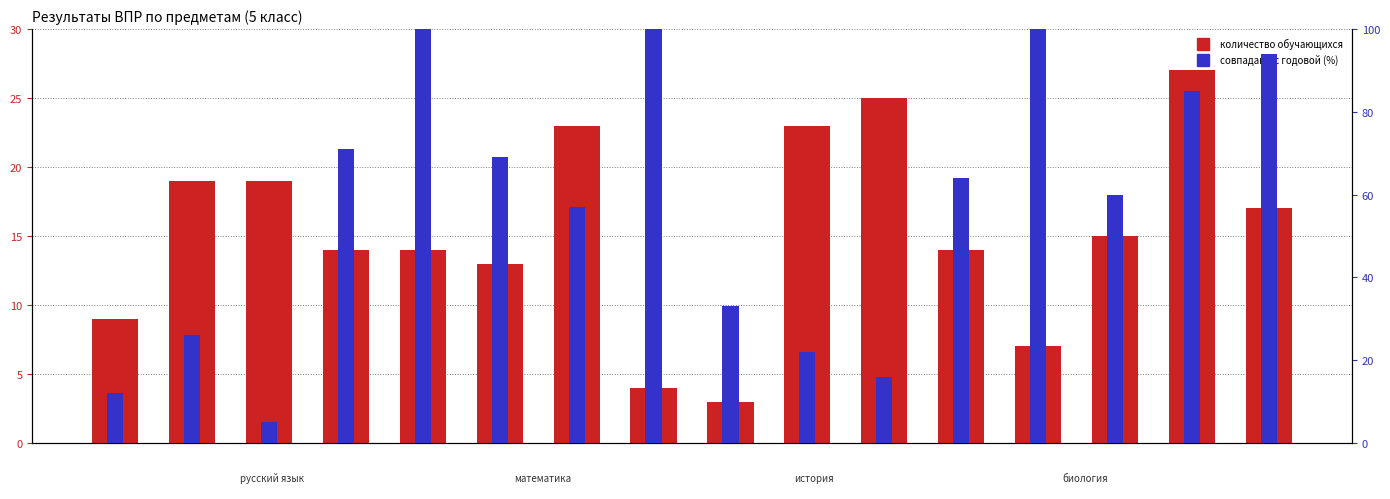

Which series has the widest spread of values?

совпадают с годовой (%)